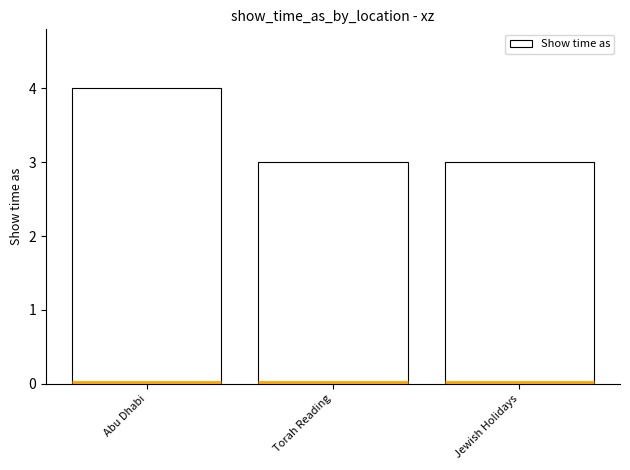

What is the greatest value displayed?

4